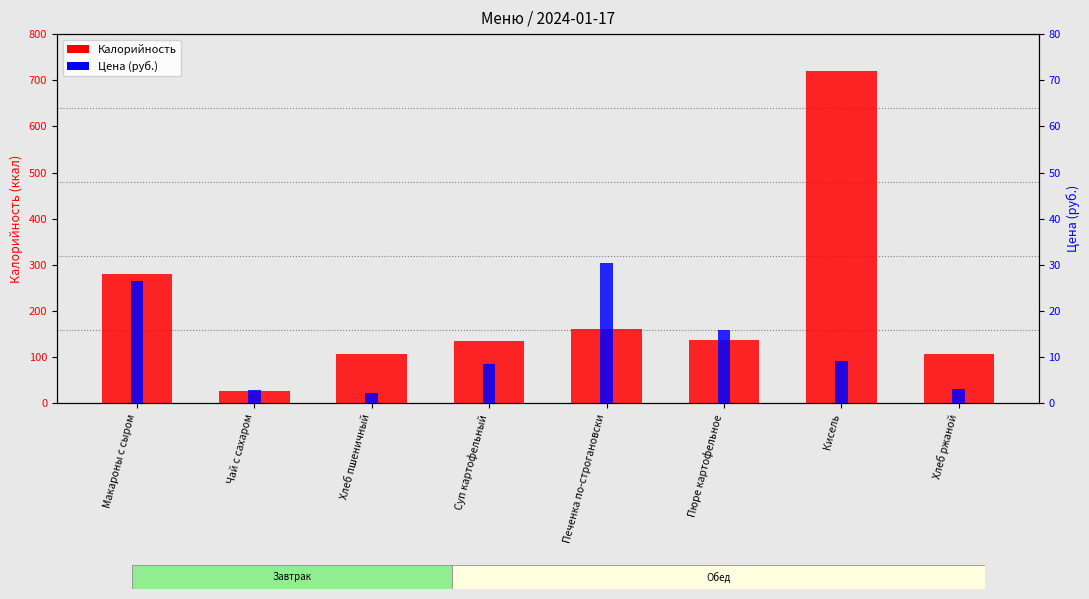

At which label does Калорийность first exceed 137?

Макароны с сыром